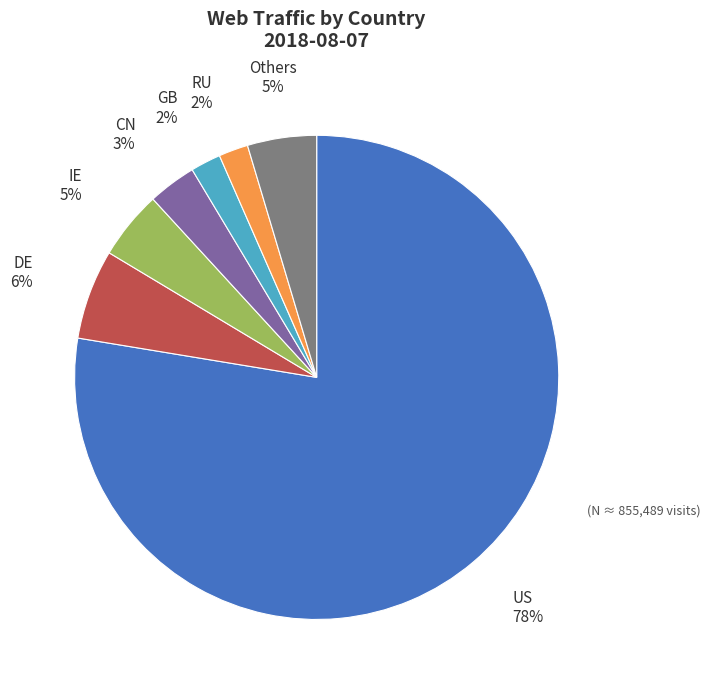

To the nearest percent, what is the average slice percentage?

14%